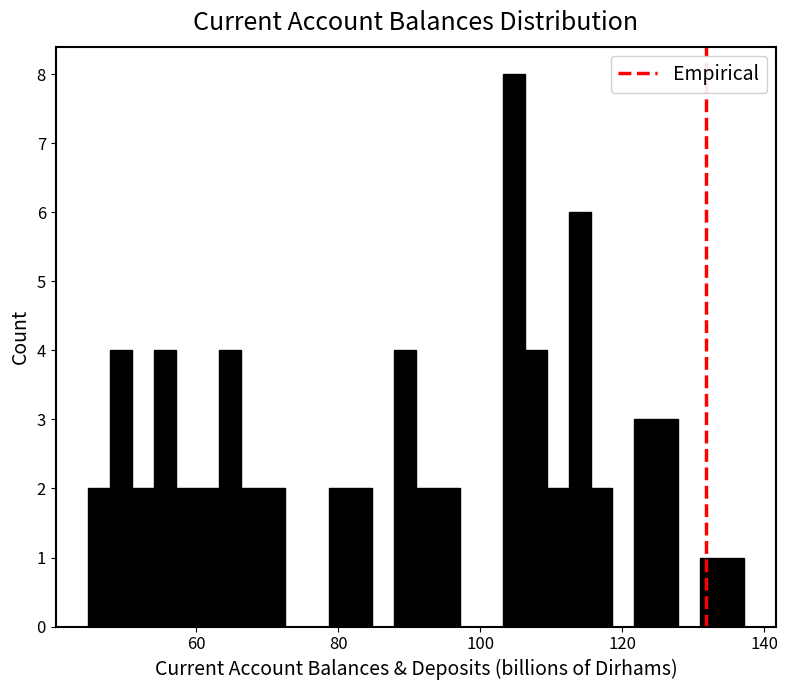

Around what value on the x-axis is the tallest bar? Give the approximate position of its centre, as read against the axis.

104